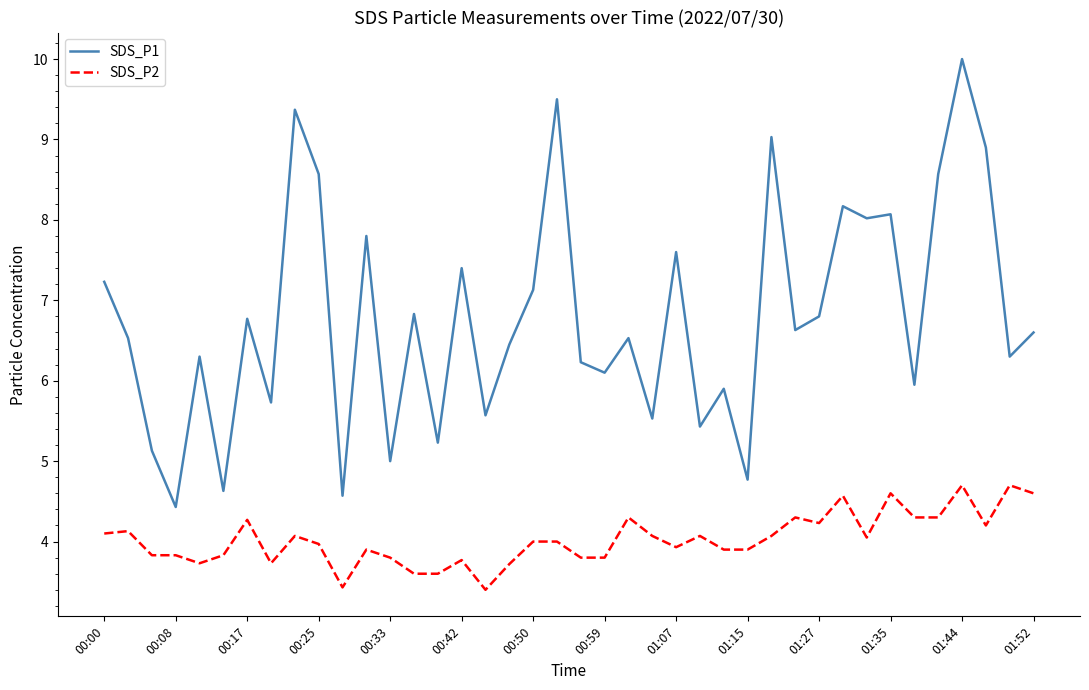

What is the minimum value for SDS_P1?

4.4